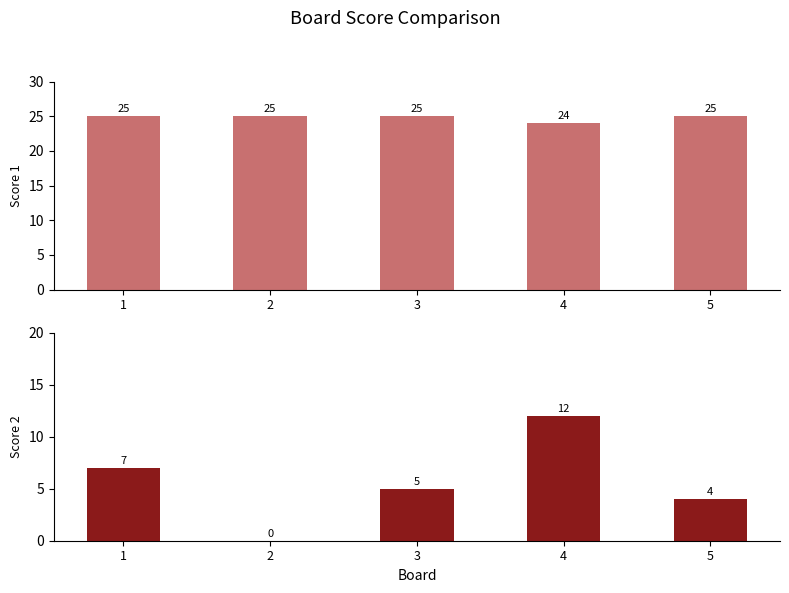

What is the difference between the Score 2 values at 3 and 2?

5